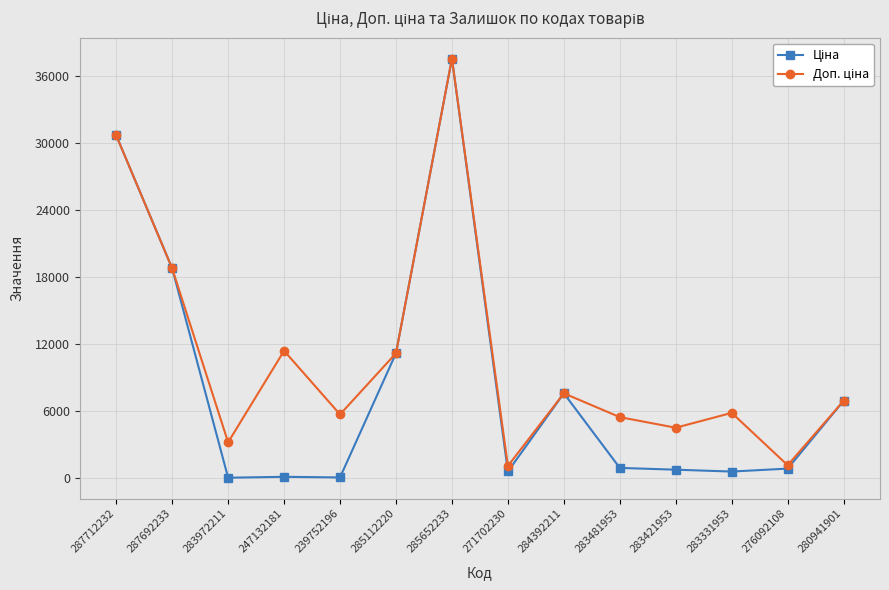

What is the total value across all series at 280941901?

13851.3